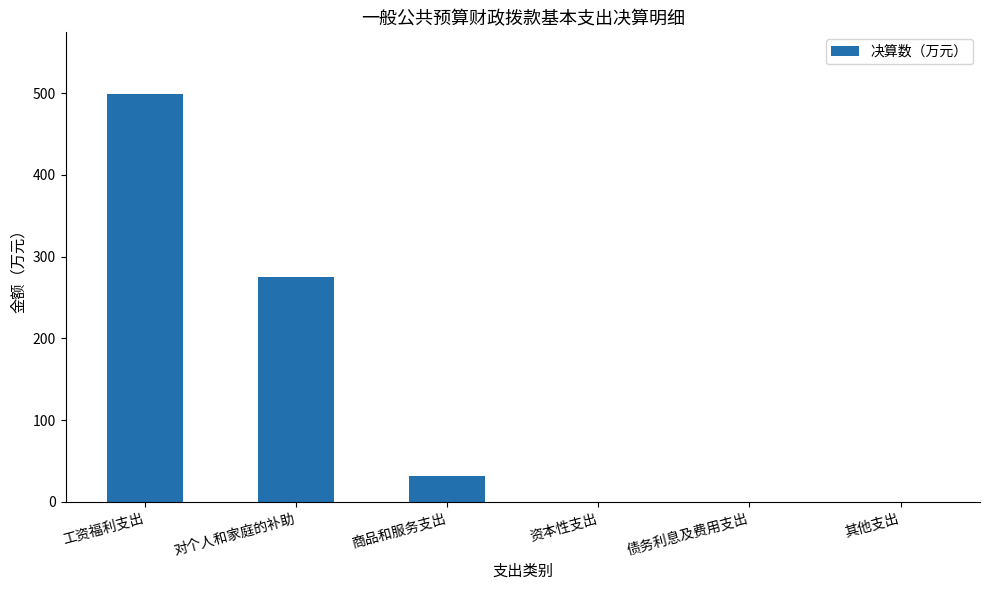

Is it true that the value at 商品和服务支出 is 31.6?

True